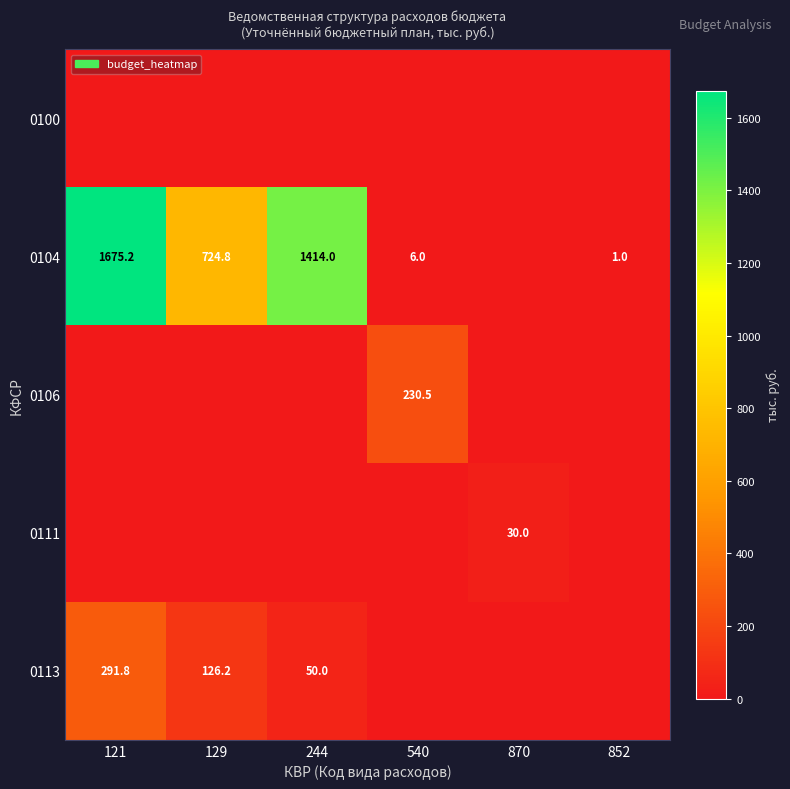

True or false: 0113 has a value of 50.0 at 244.

True